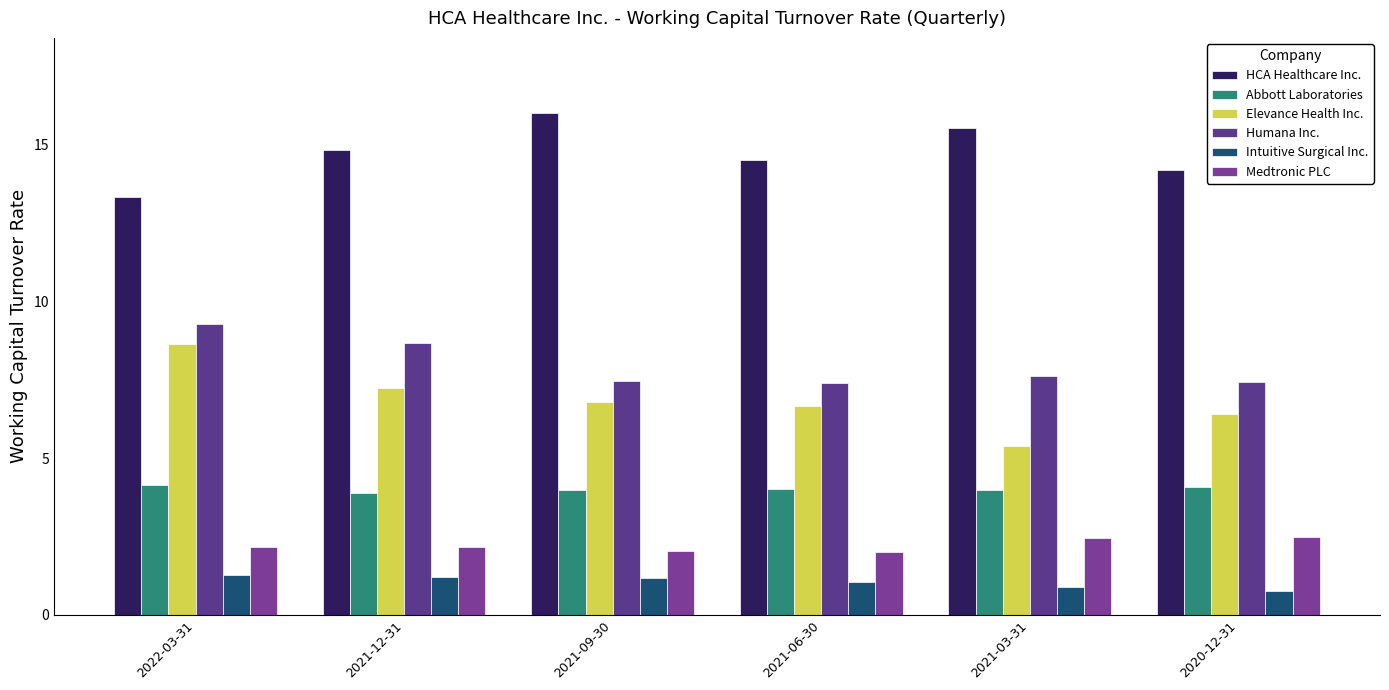

Which series has the widest spread of values?

Elevance Health Inc.